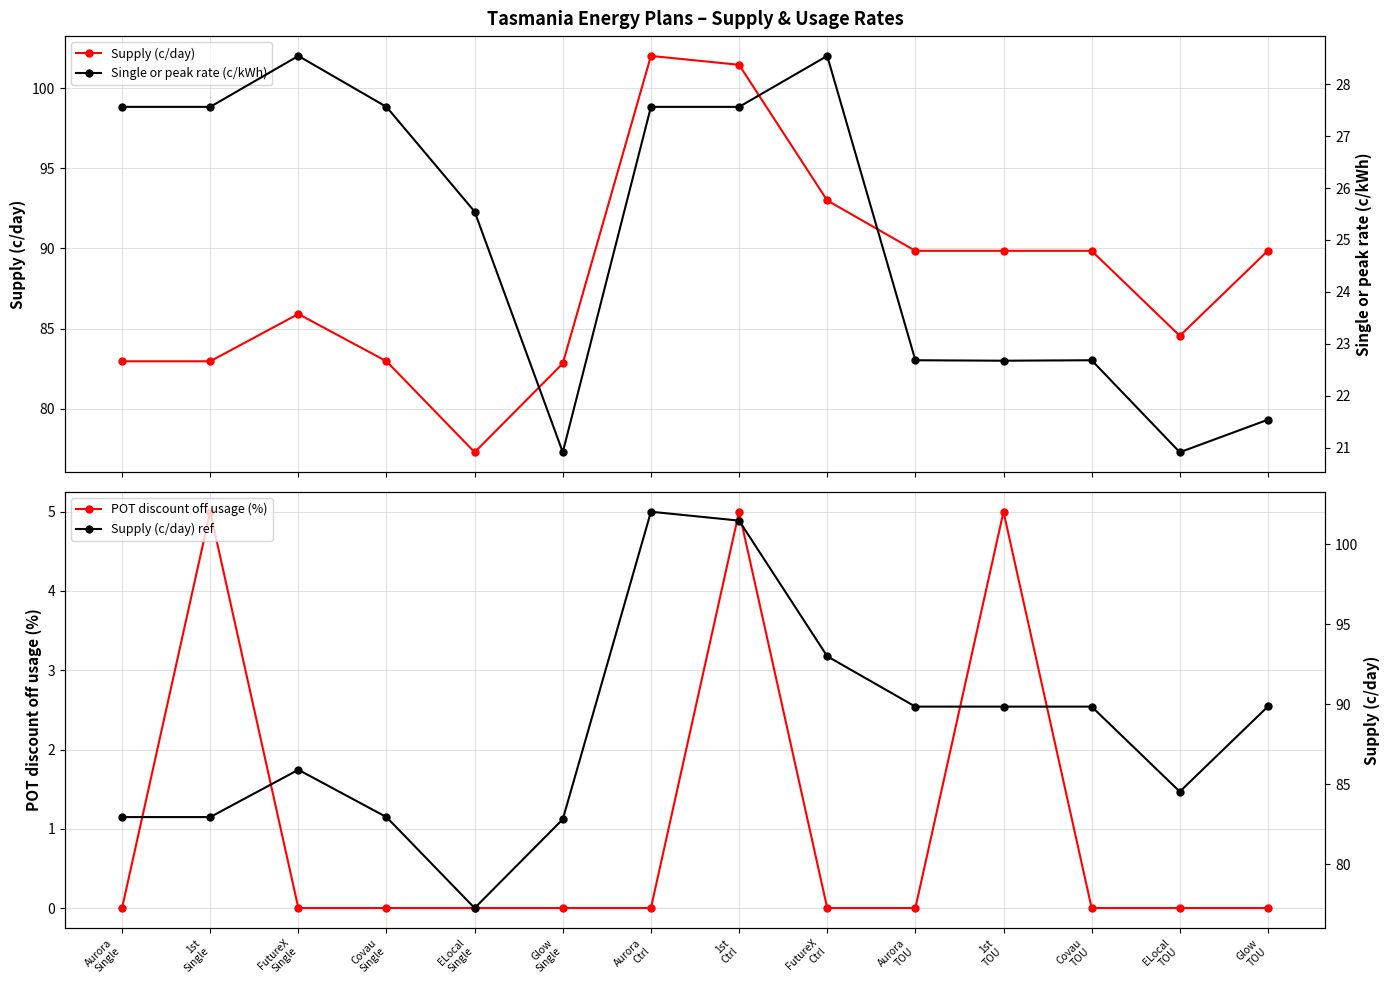

What is the greatest value displayed?

102.0